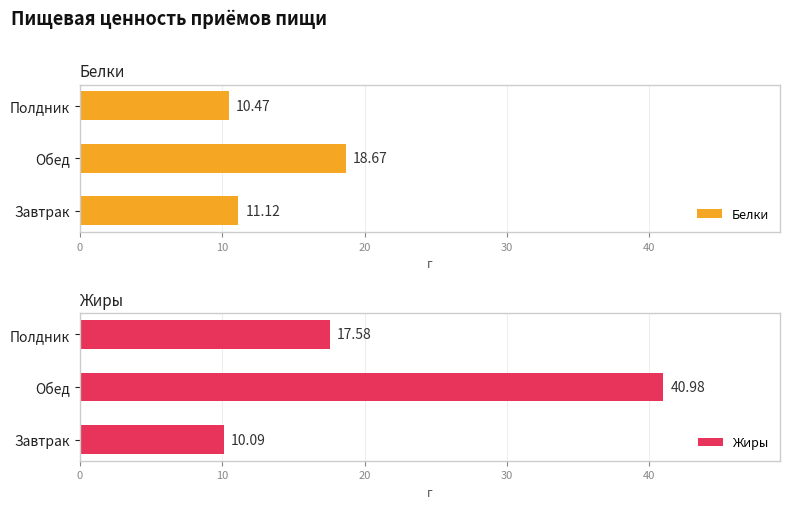

List the labels in order of Белки value, largest first.

Обед, Завтрак, Полдник